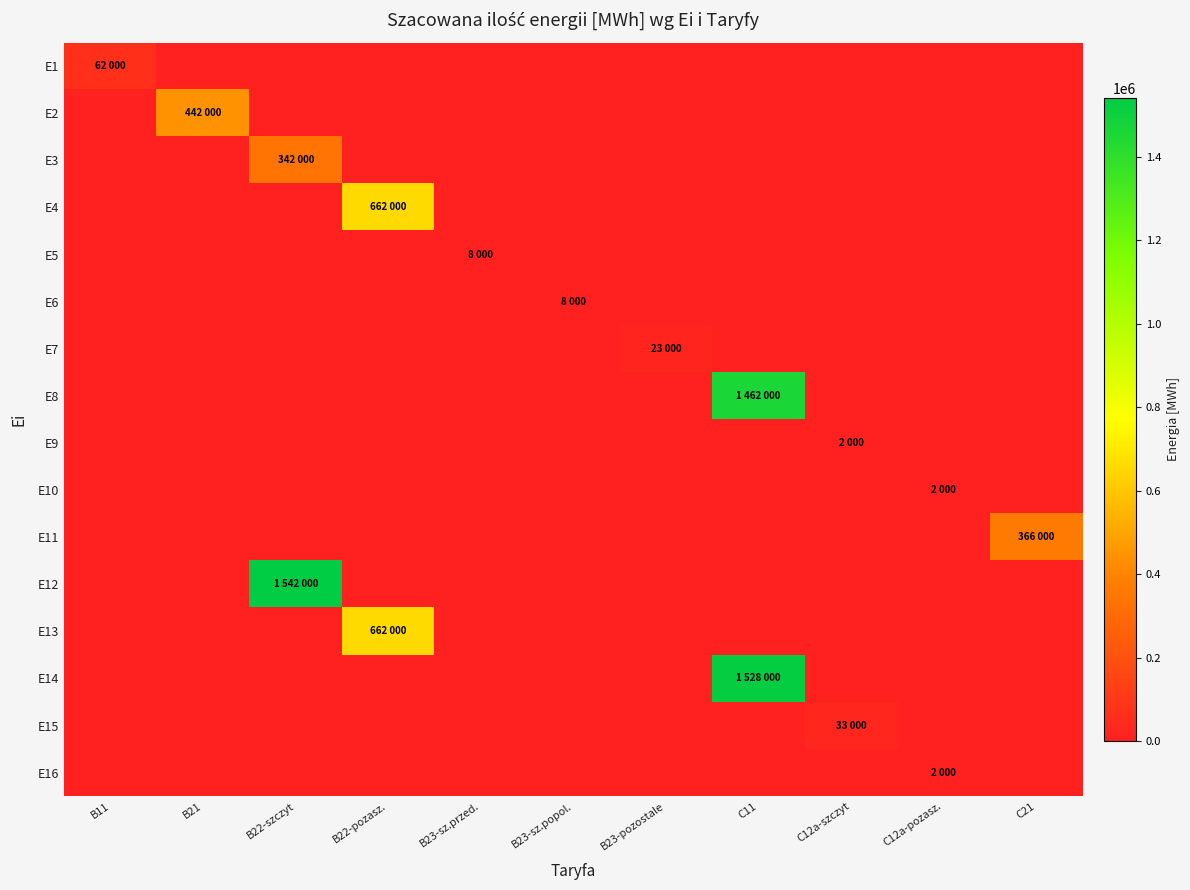

List the series in order of their peak value, highest first.

E12, E14, E8, E4, E13, E2, E11, E3, E1, E15, E7, E5, E6, E9, E10, E16